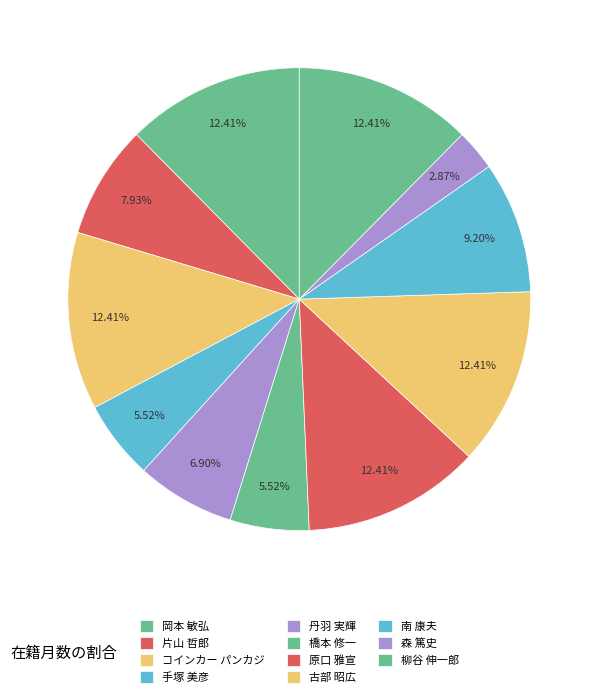

How many segments does this pie chart have?

11